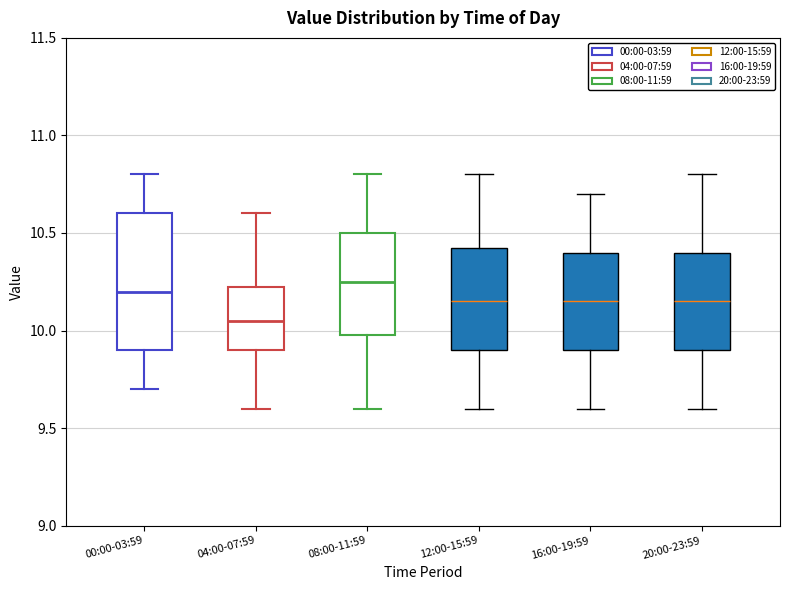

Which box's median line is the highest?

08:00-11:59